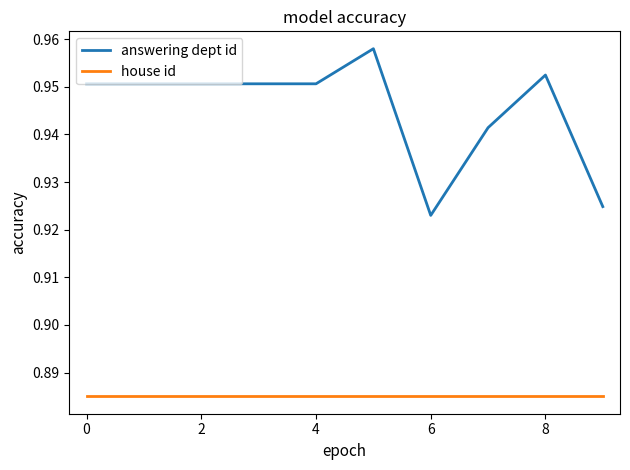

Which series has the largest range (max minus min)?

answering dept id